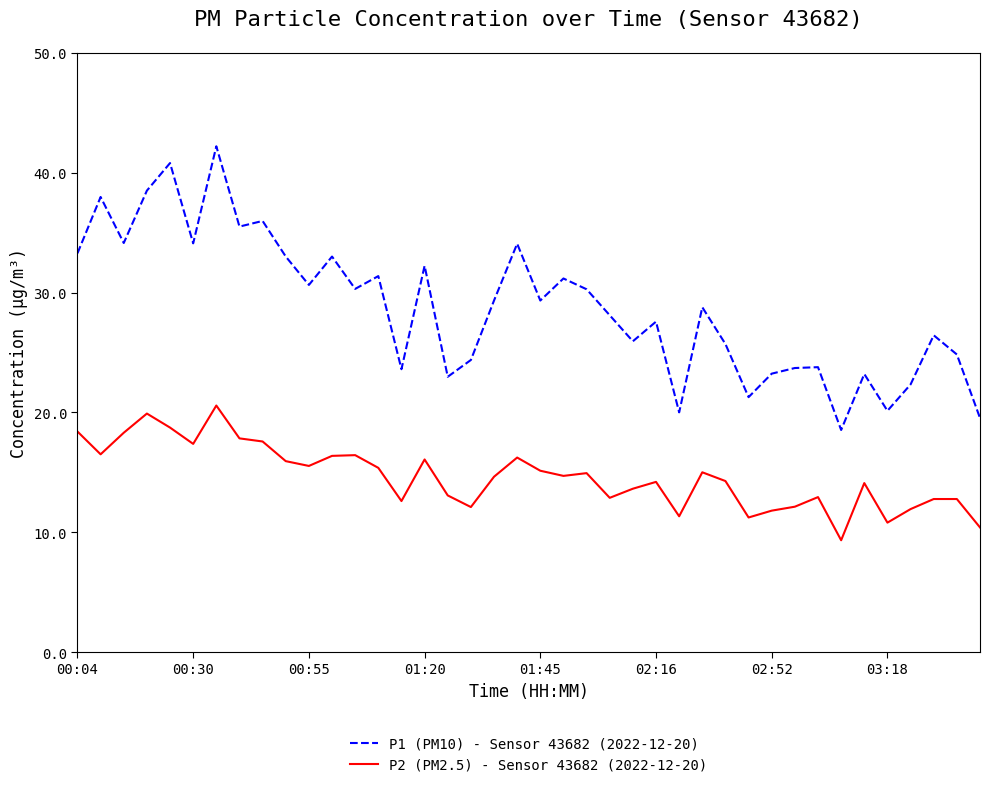

True or false: P1 (PM10) - Sensor 43682 (2022-12-20) and P2 (PM2.5) - Sensor 43682 (2022-12-20) cross at least once.

False